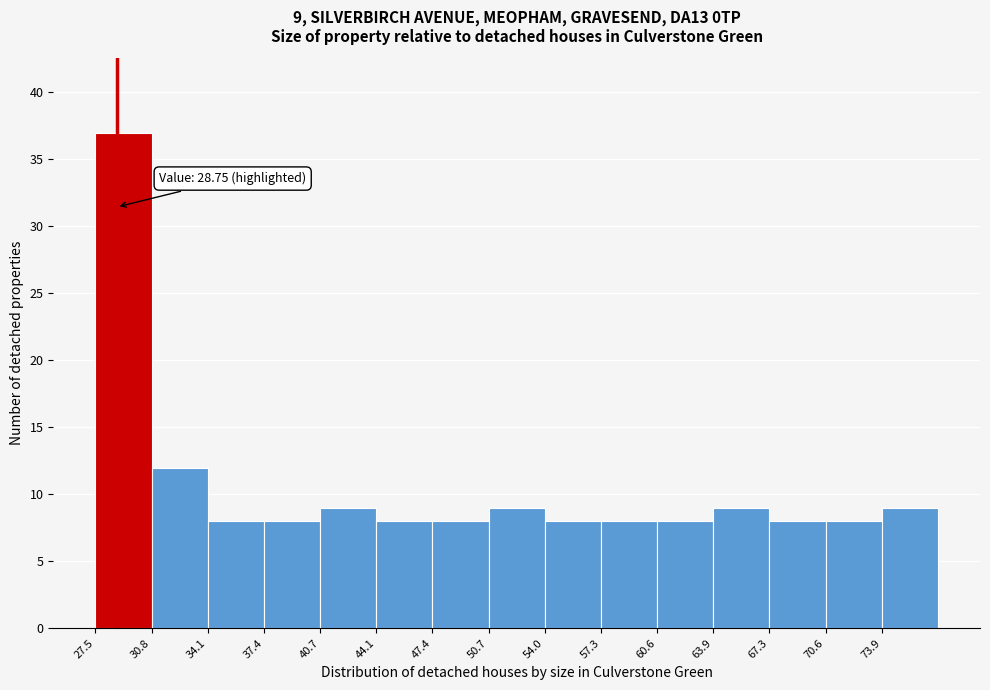

Over which range of the x-axis is the bar tallest?

27.5 to 31.0